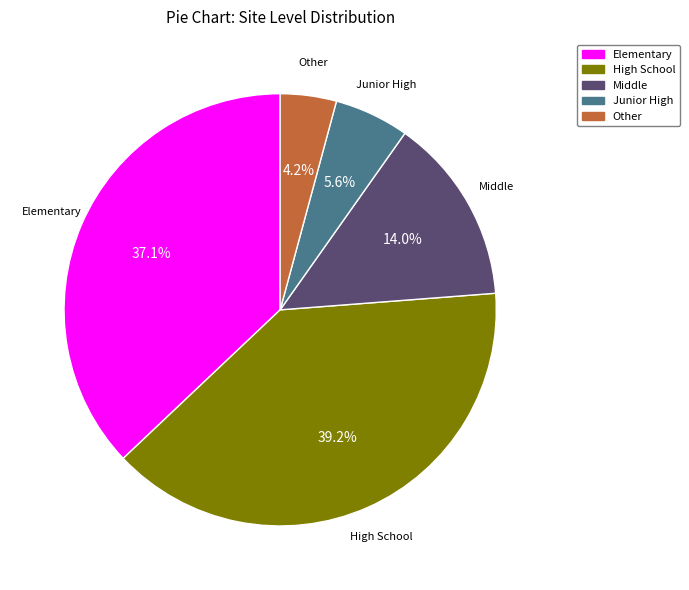

Does any single category account for the majority?

No